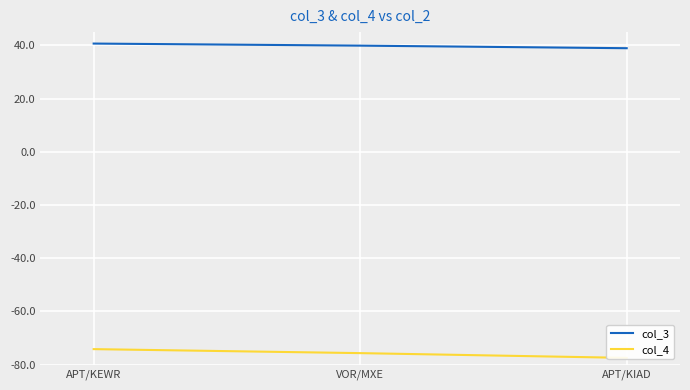

True or false: col_4 has a value of -101.3 at APT/KEWR.

False